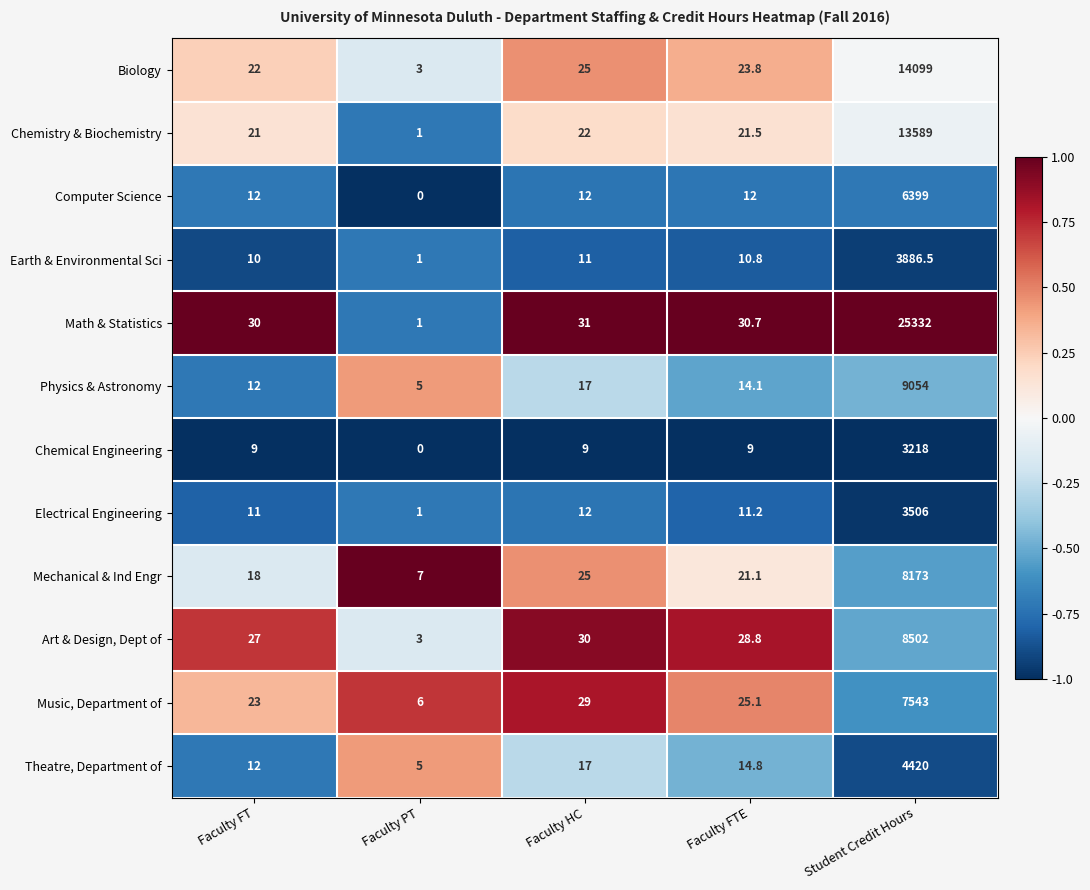

What is the spread (max minus min) of values at Faculty FT?

21.0